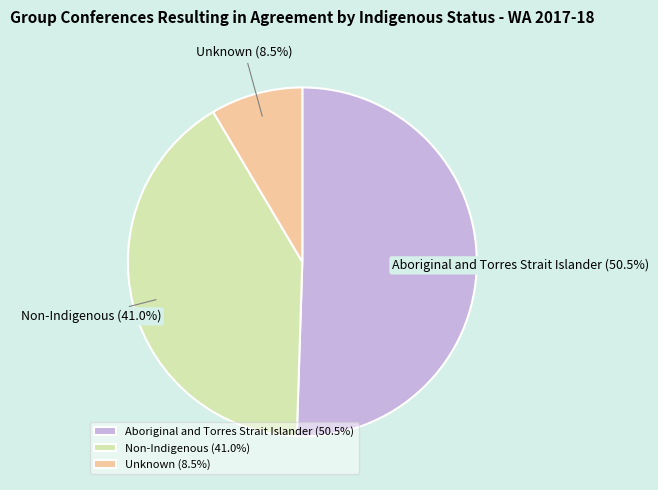

What is the largest slice in the pie chart?

Aboriginal and Torres Strait Islander